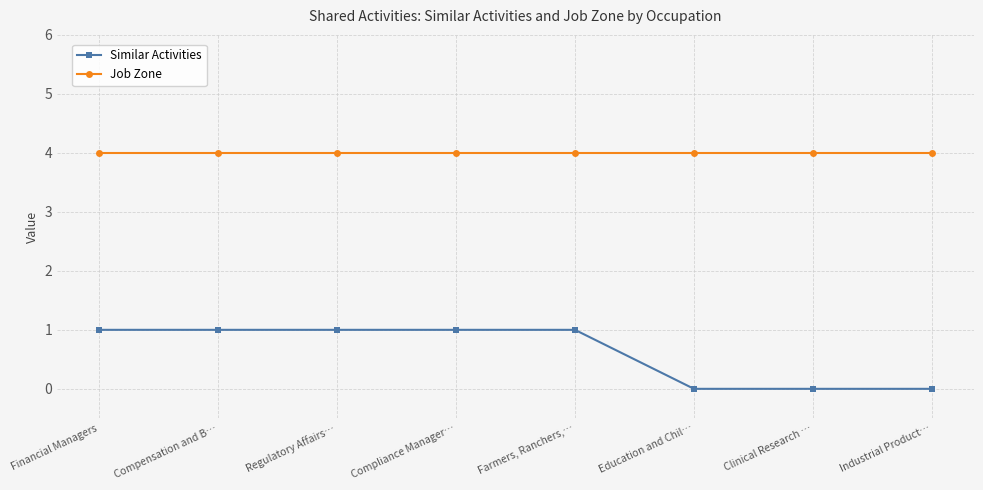

Is this an area chart (filled region under the line)?

No